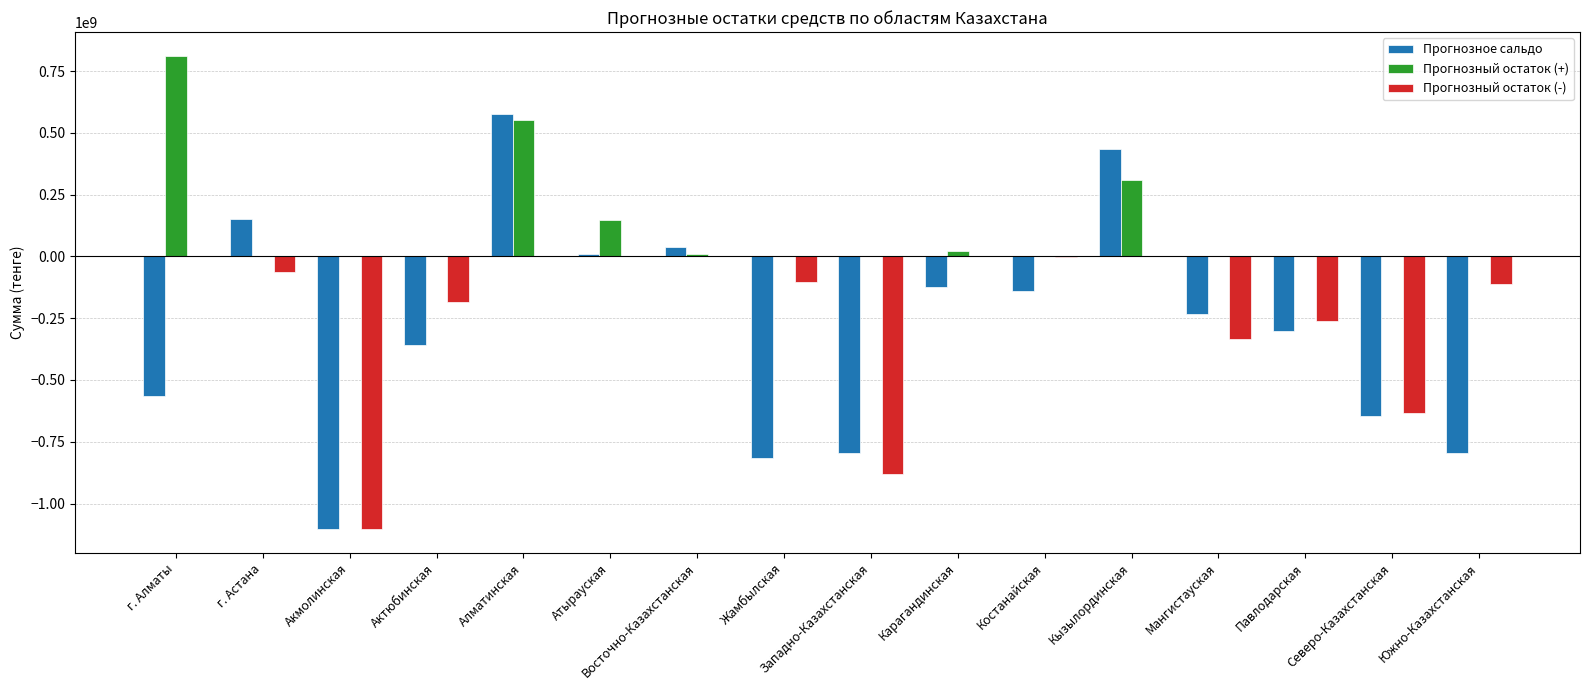

What is the average value of the Прогнозный остаток (-) series?

-229999074.9